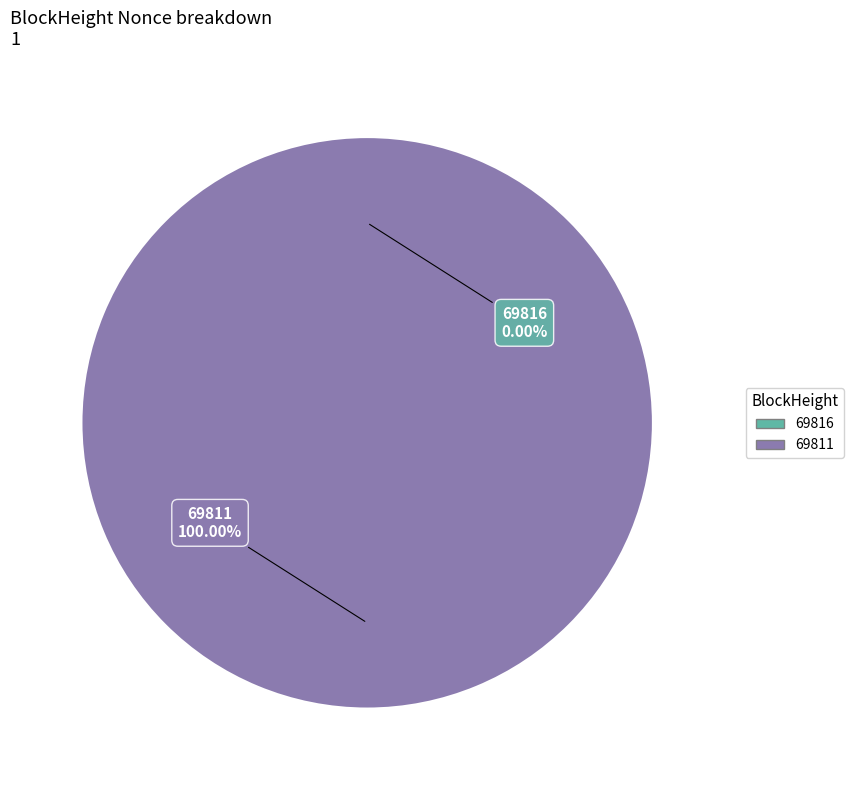

Rank the categories by value from highest to lowest.

69811, 69816